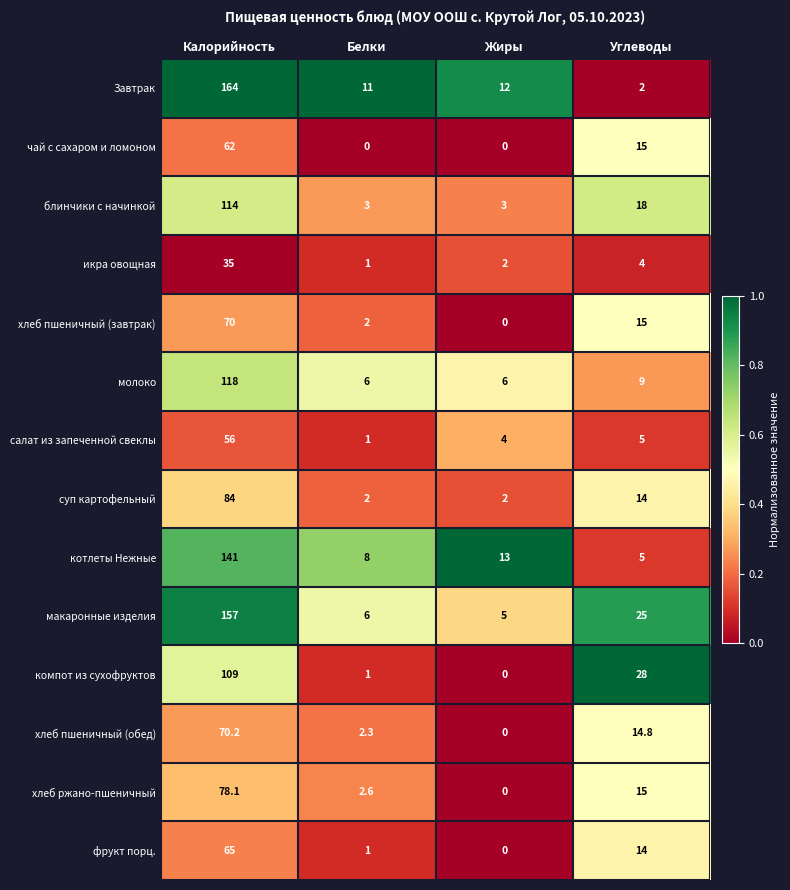

Which series has the largest range (max minus min)?

Завтрак